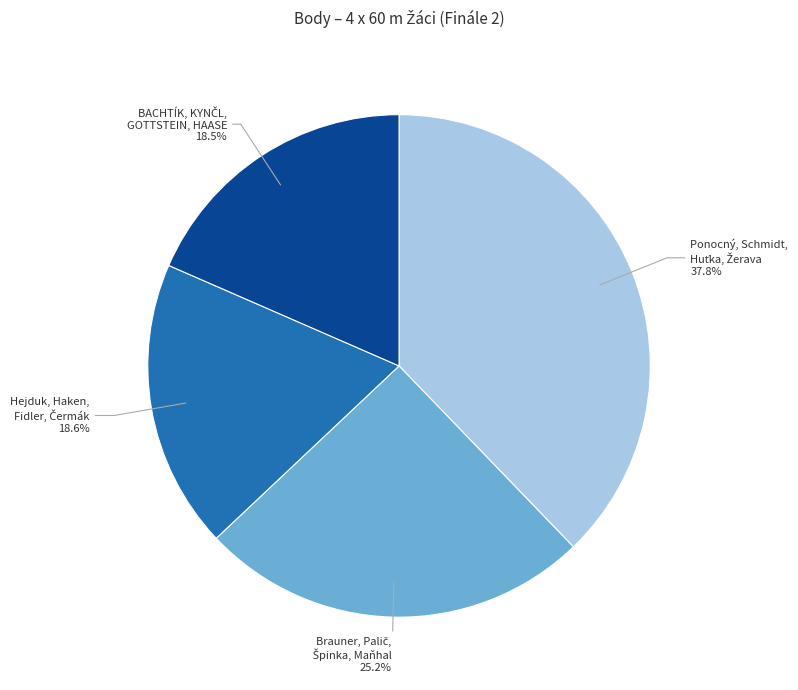

Is there a majority slice in this chart?

No